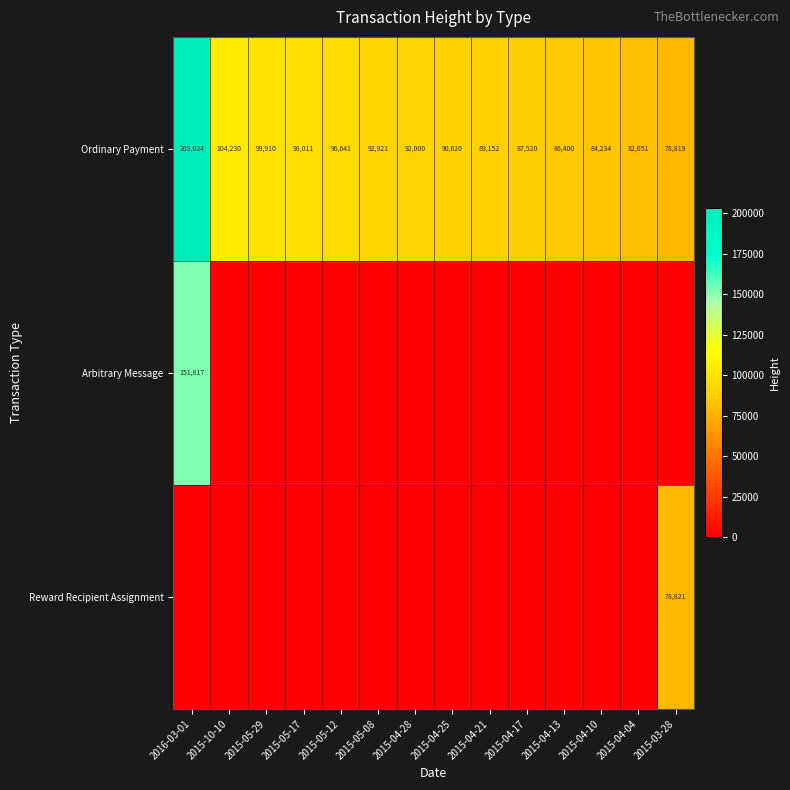

What is the approximate value of Ordinary Payment at 2015-10-10?

104230